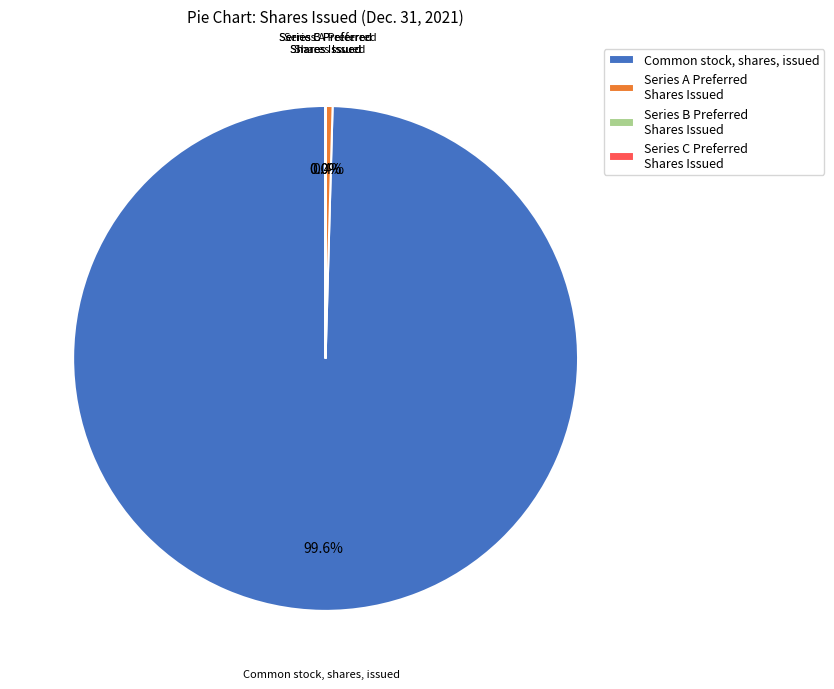

What is the largest slice in the pie chart?

Common stock, shares, issued